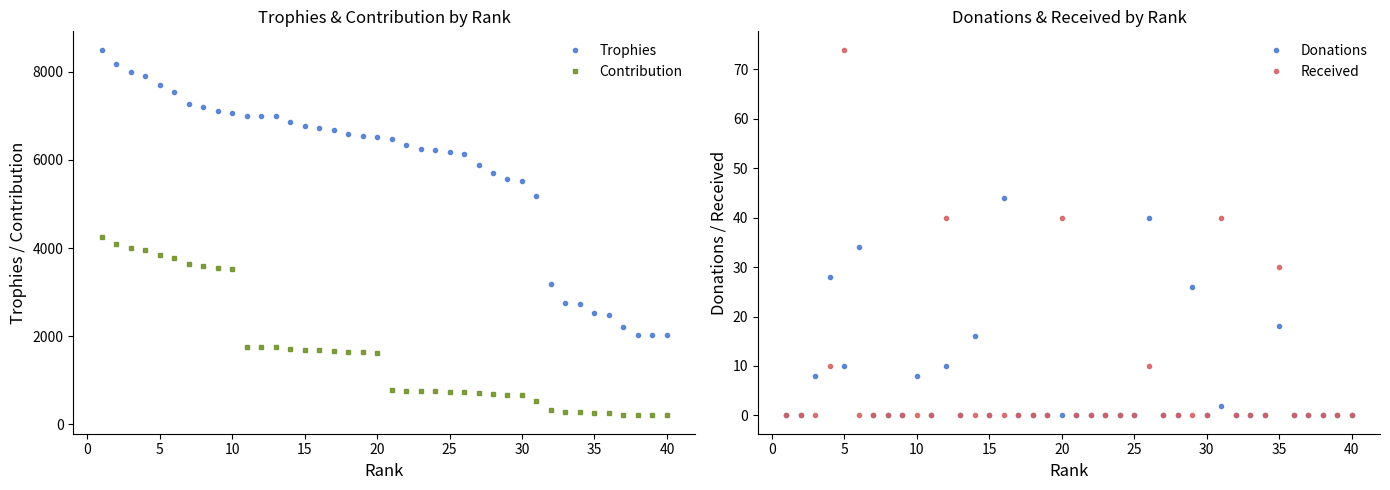

True or false: Contribution and Trophies intersect in this chart.

False